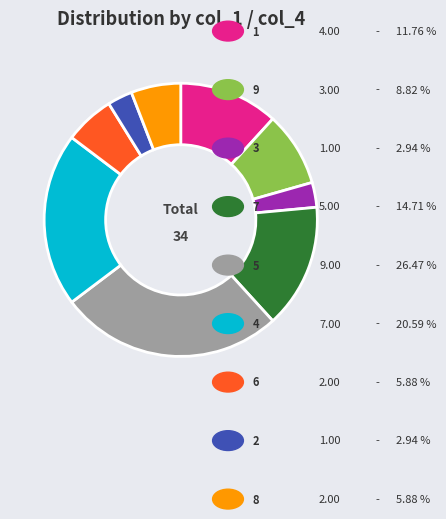

Is there any slice that represents more than half of the pie?

No